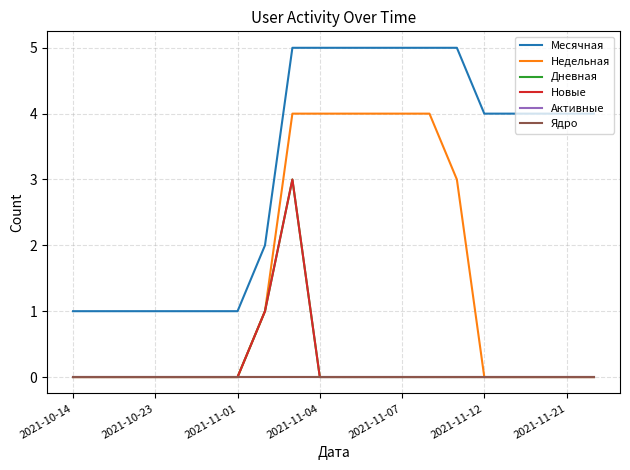

Does the chart display data point markers on the line(s)?

No